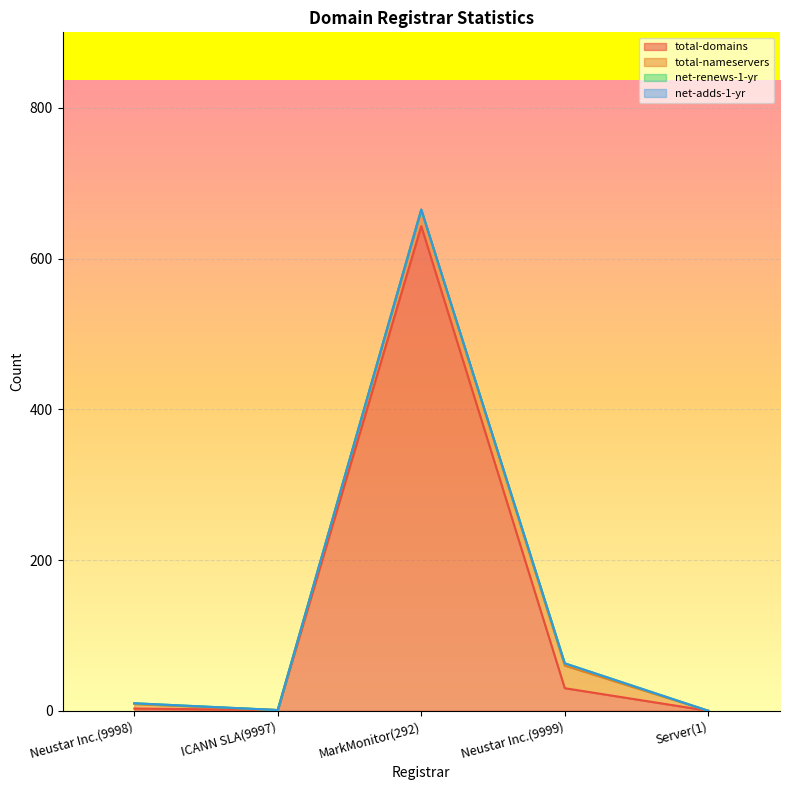

What is the difference between the second highest and second lowest values in the total-nameservers series?

22